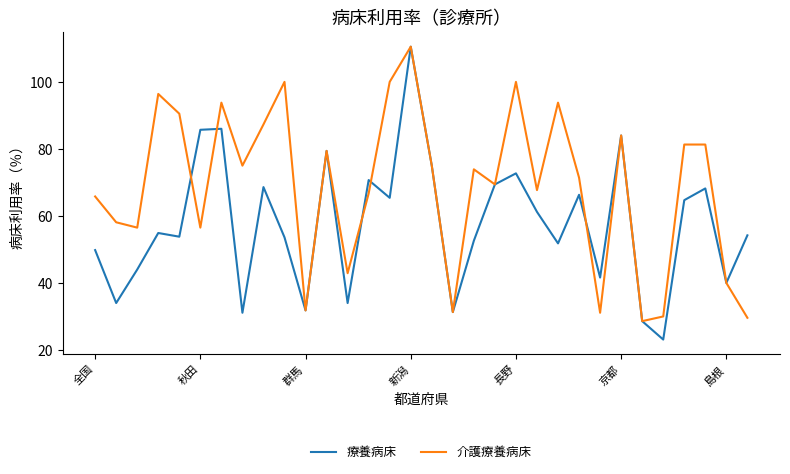

Which series has the widest spread of values?

療養病床